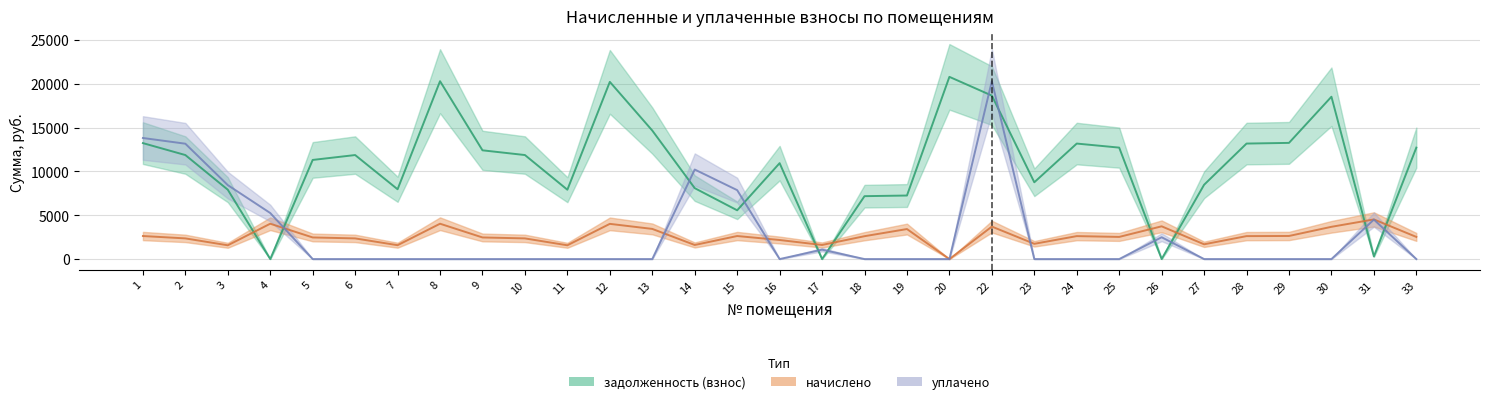

Does the chart have visible grid lines?

Yes